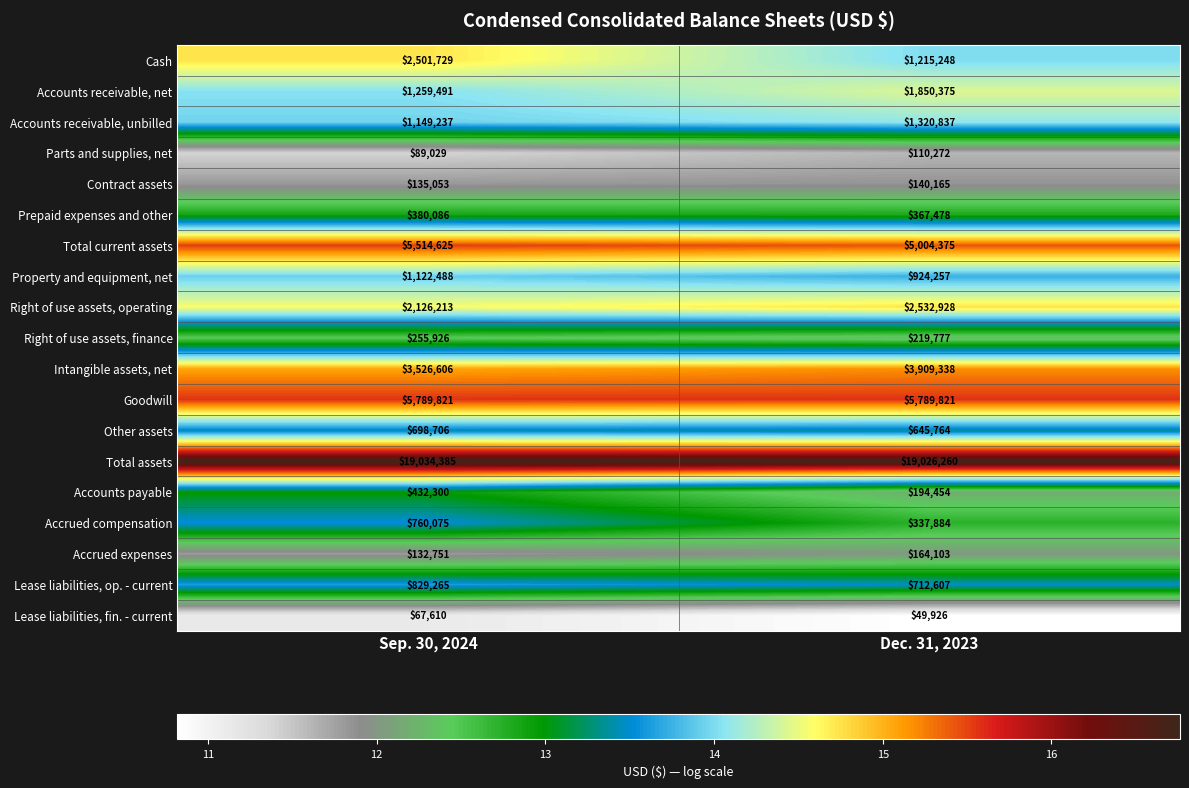

List the series in order of their peak value, highest first.

Total assets, Goodwill, Total current assets, Intangible assets, net, Right of use assets, operating, Cash, Accounts receivable, net, Accounts receivable, unbilled, Property and equipment, net, Lease liabilities, op. - current, Accrued compensation, Other assets, Accounts payable, Prepaid expenses and other, Right of use assets, finance, Accrued expenses, Contract assets, Parts and supplies, net, Lease liabilities, fin. - current